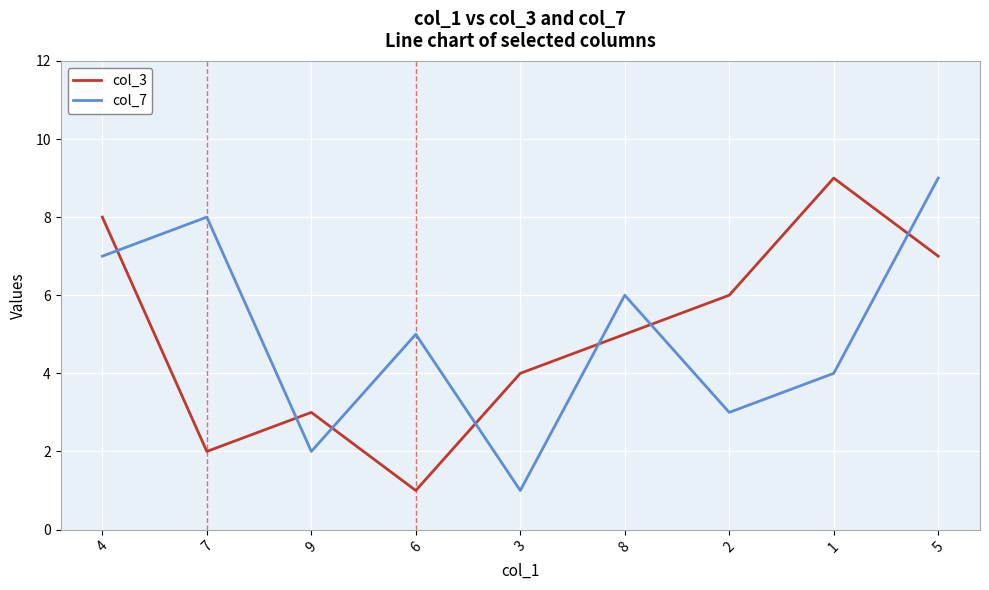

What is the spread (max minus min) of values at 2?

3